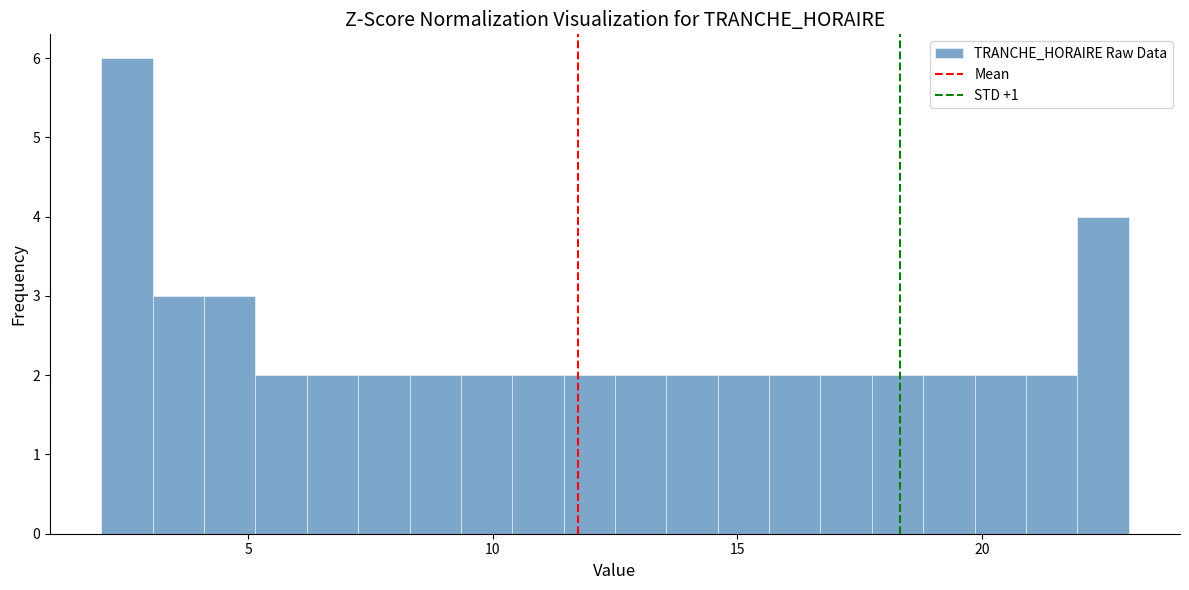

Read against the x-axis, roughly where is the centre of the tallest bar?

2.5